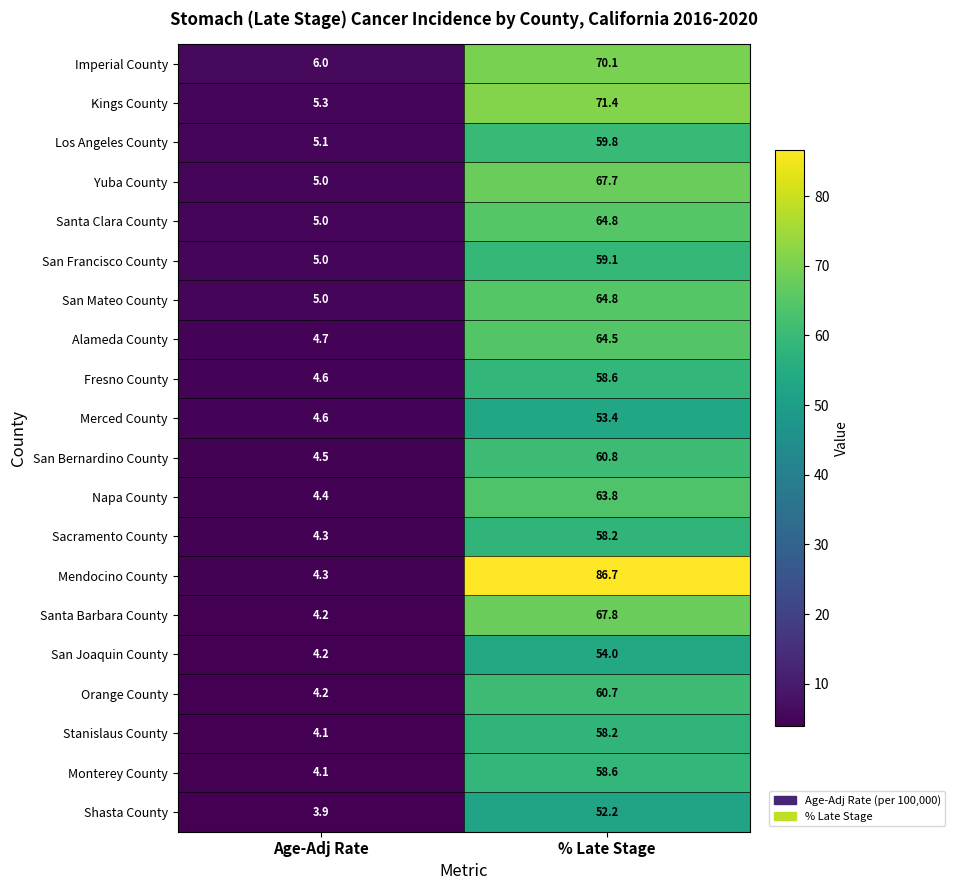

List the labels in order of Imperial County value, smallest first.

Age-Adj Rate, % Late Stage